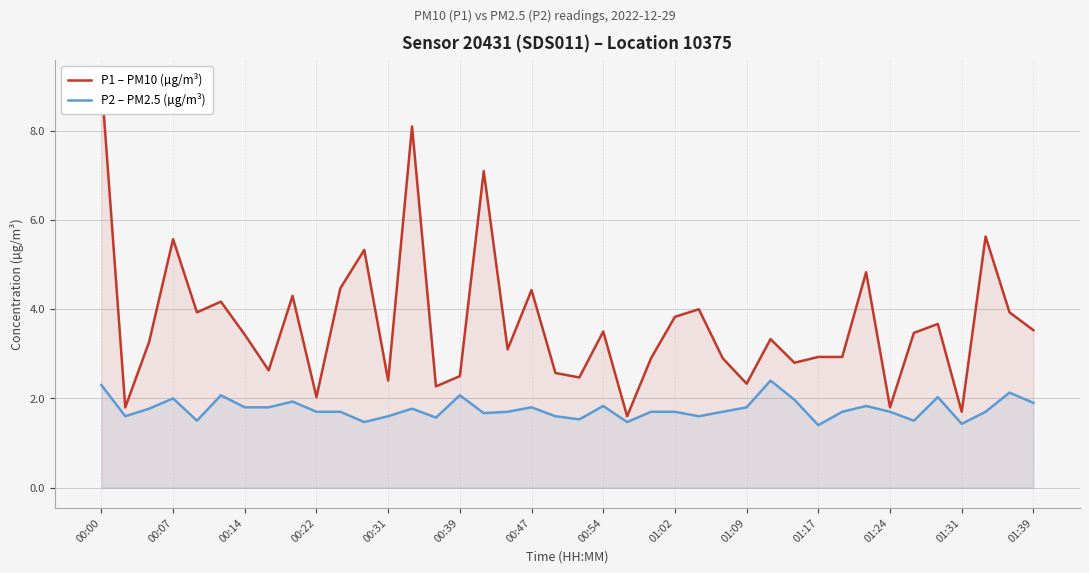

In P1 – PM10 (µg/m³), how many points are lower than both neighbors (excluding endpoints)?

13